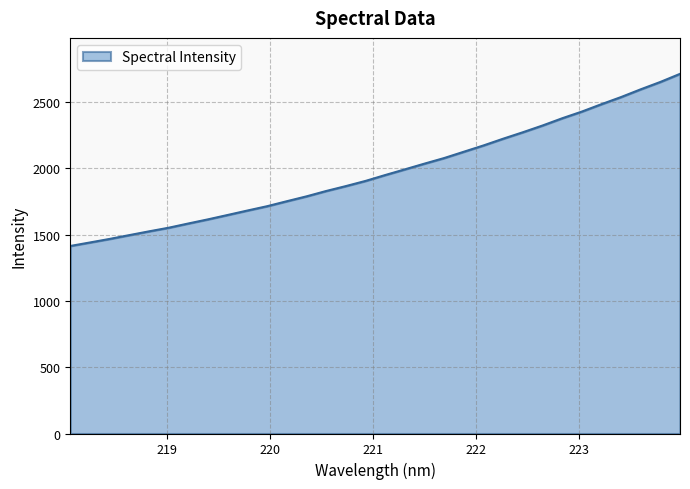

What is the difference between the maximum and minimum values?

1298.3